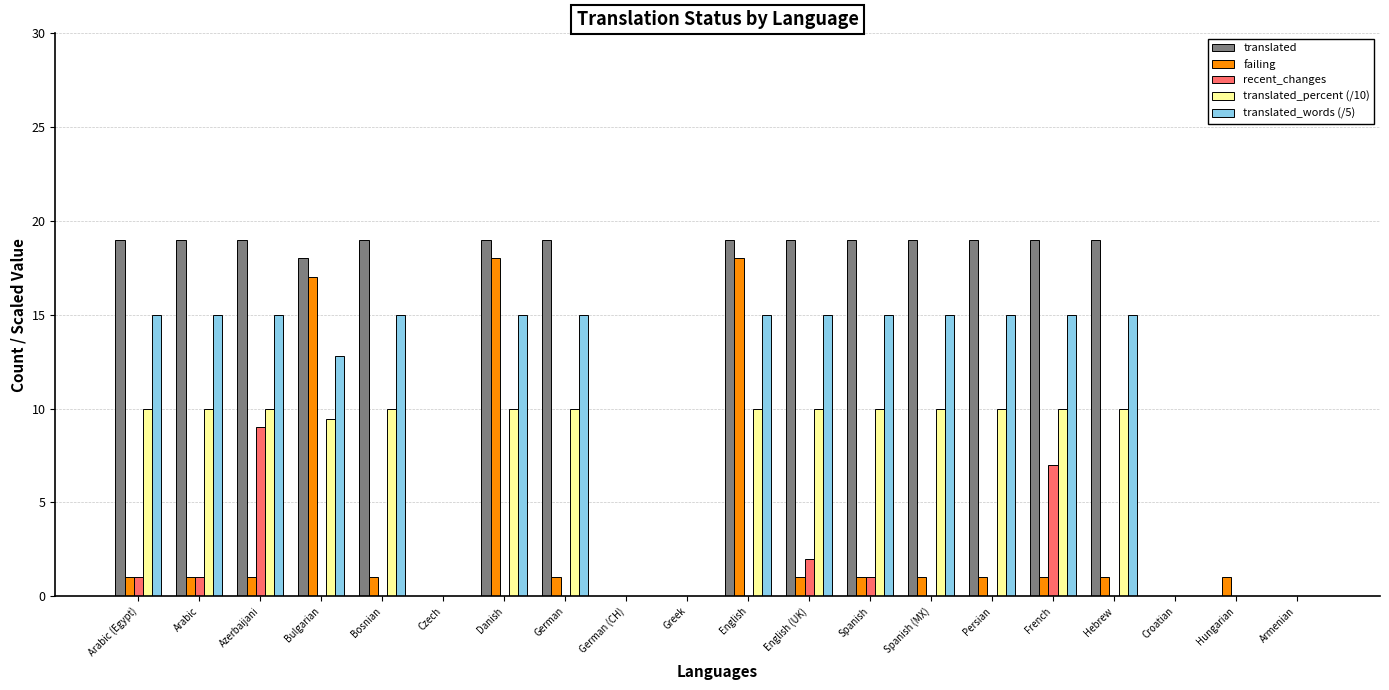

The value of translated at Bosnian is 5.3. True or false?

False